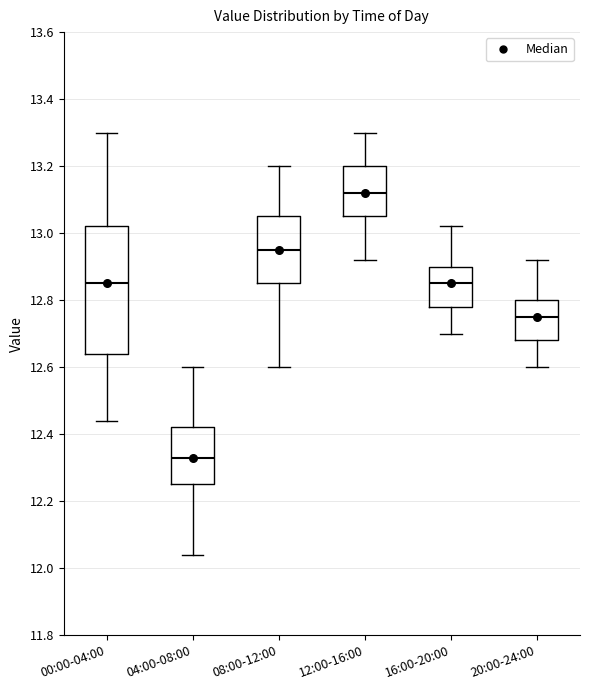

Reading left to right, transcribe this box plot: for each box, give where its median line is, the range the box spans, and where its two whiskers end, as read against the y-axis. The values are not printed on the chart, so give them approximately, as read against the axis.

00:00-04:00: median 12.86, box 12.64 to 13.02, whiskers 12.44 to 13.30
04:00-08:00: median 12.34, box 12.26 to 12.42, whiskers 12.04 to 12.60
08:00-12:00: median 12.96, box 12.86 to 13.06, whiskers 12.60 to 13.20
12:00-16:00: median 13.12, box 13.06 to 13.20, whiskers 12.92 to 13.30
16:00-20:00: median 12.86, box 12.78 to 12.90, whiskers 12.70 to 13.02
20:00-24:00: median 12.76, box 12.68 to 12.80, whiskers 12.60 to 12.92